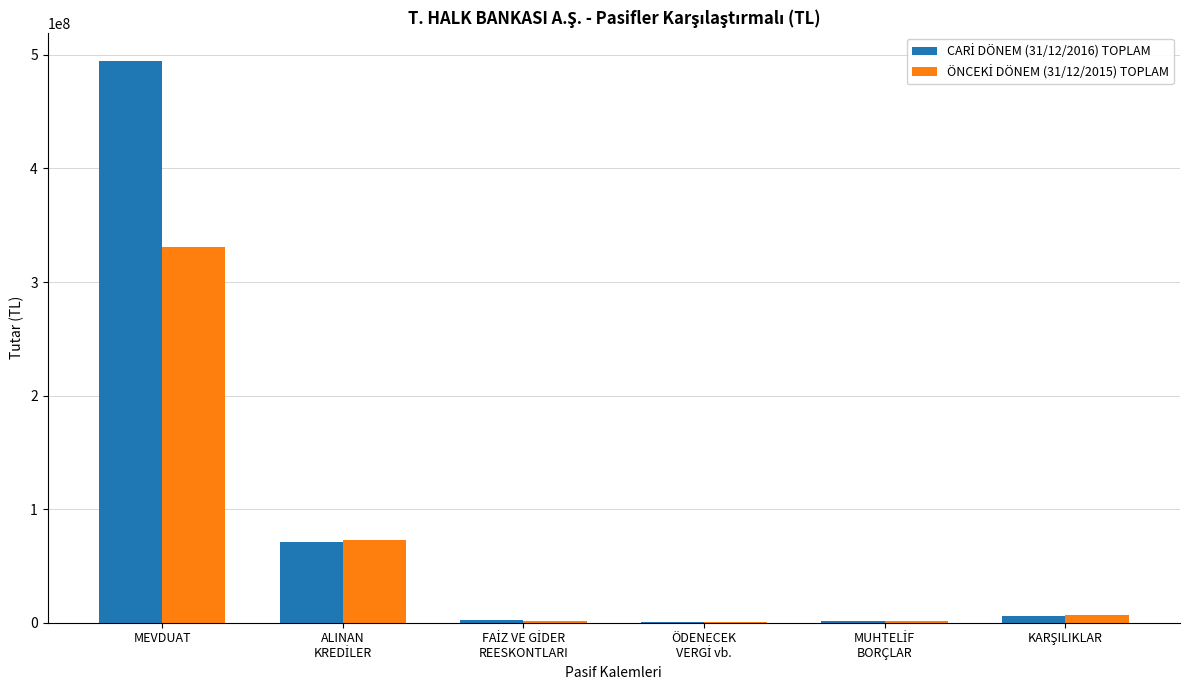

Which label corresponds to the largest value in the chart?

MEVDUAT